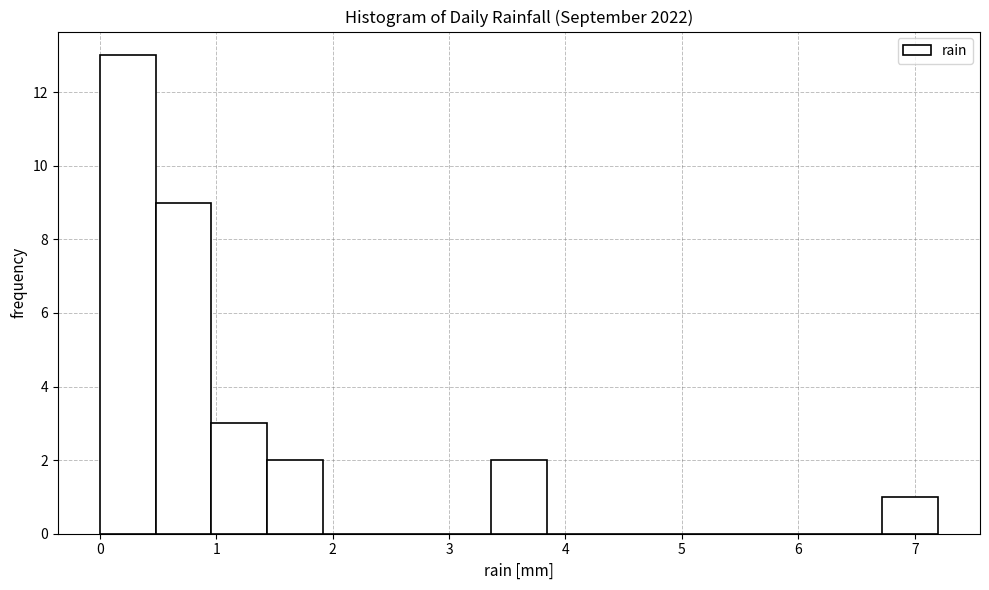

How tall is the bar that spans 3.36 to 3.84 on the x-axis? Neither the bar edges nor the heights are printed on the chart, so give them approximately, as read against the axes.

2